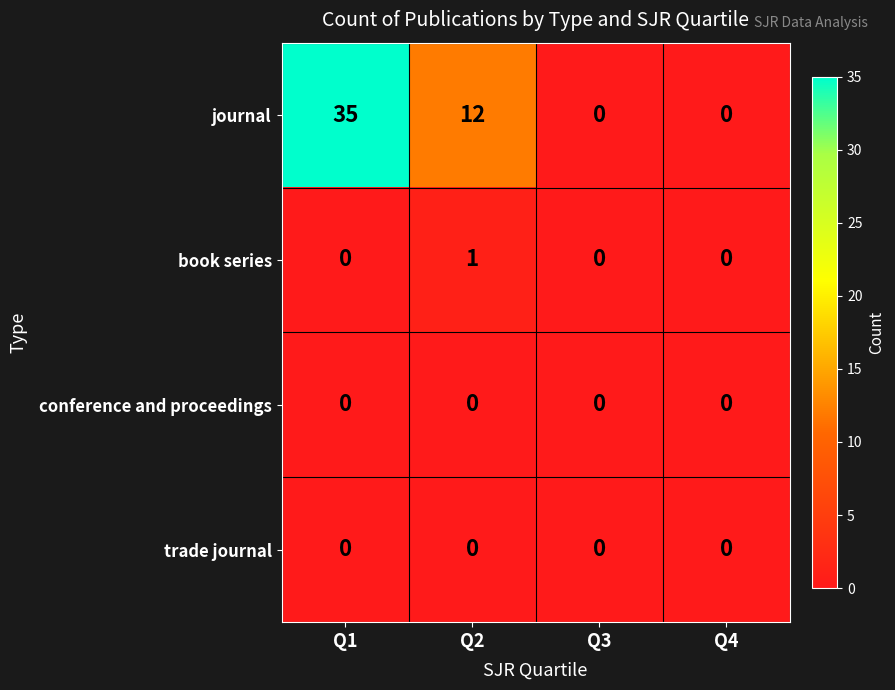

The book series series shows 1 at Q2. True or false?

True